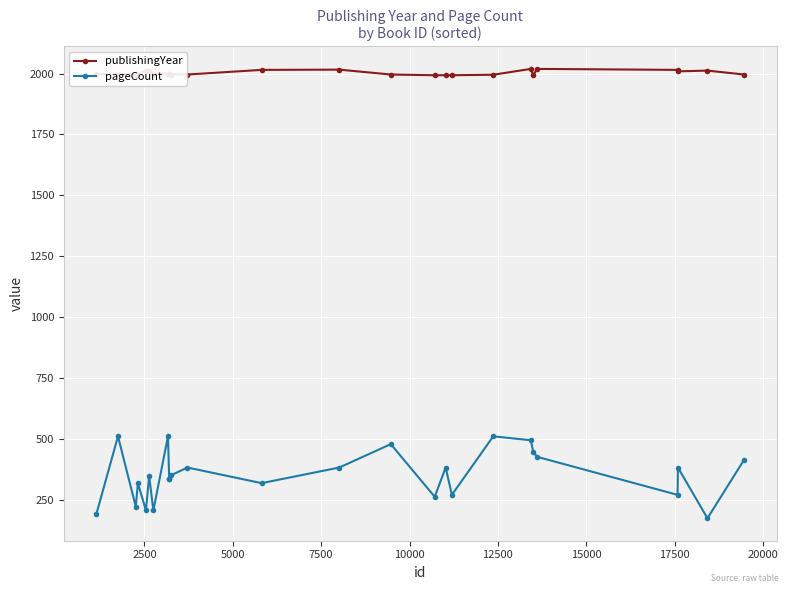

Count the number of categories in the chart.

27